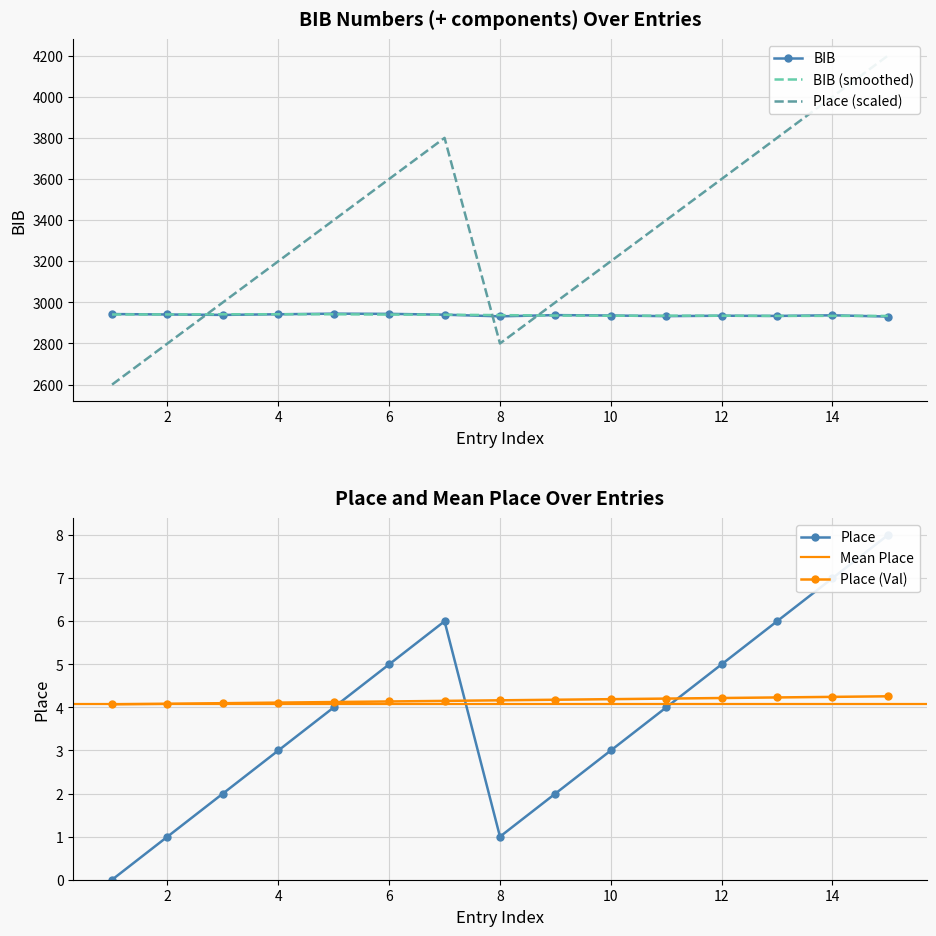

The value of BIB (smoothed) at 12 is 4187.2. True or false?

False